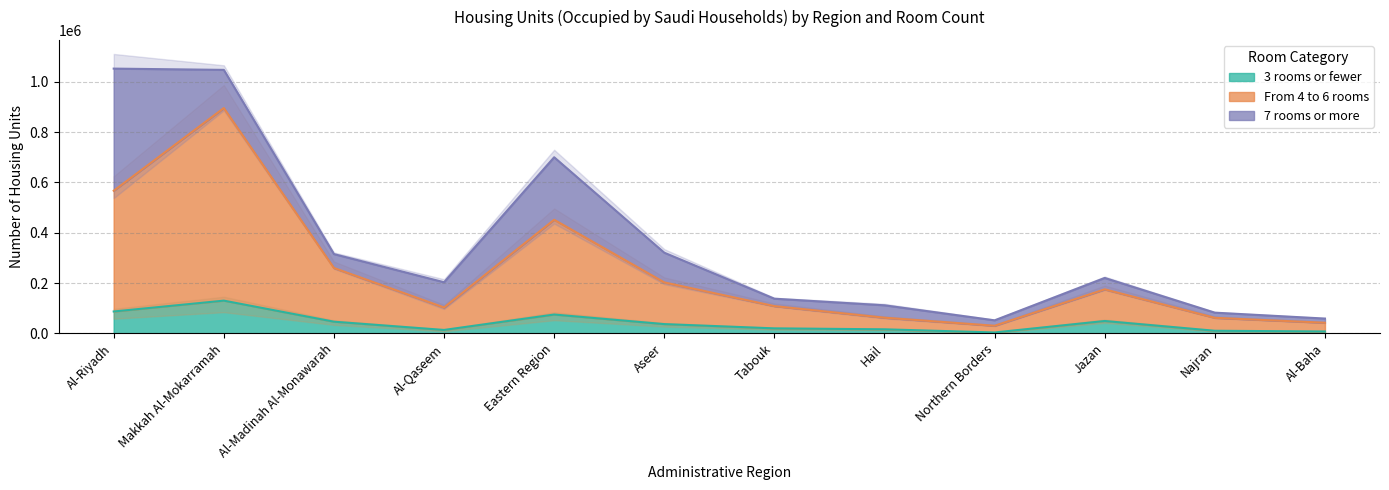

What is the maximum value for From 4 to 6 rooms?

895464